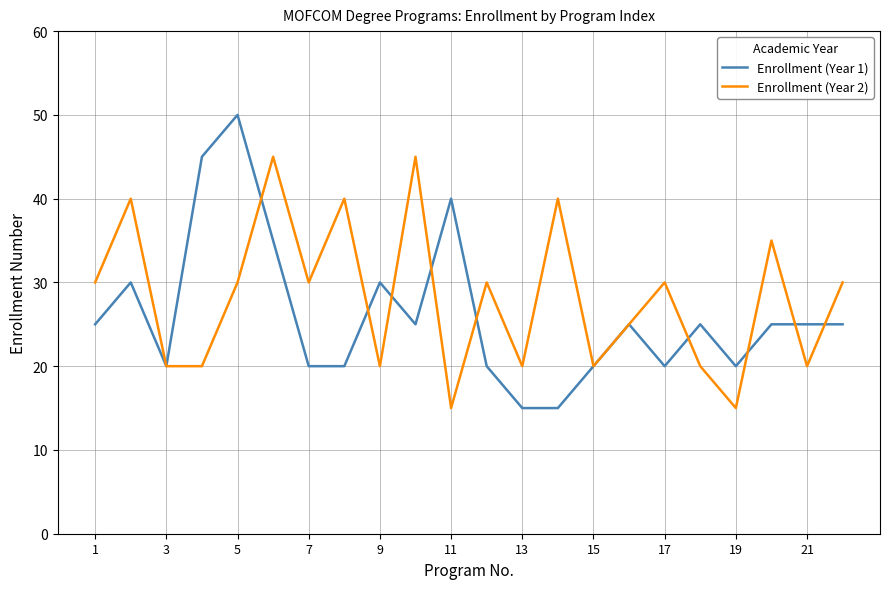

Which series has the largest range (max minus min)?

Enrollment (Year 1)